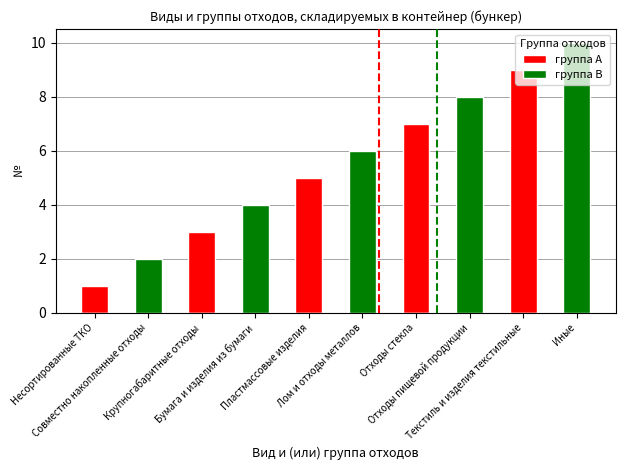

What is the sum of the группа B values at Пластмассовые изделия and Совместно накопленные отходы?

2